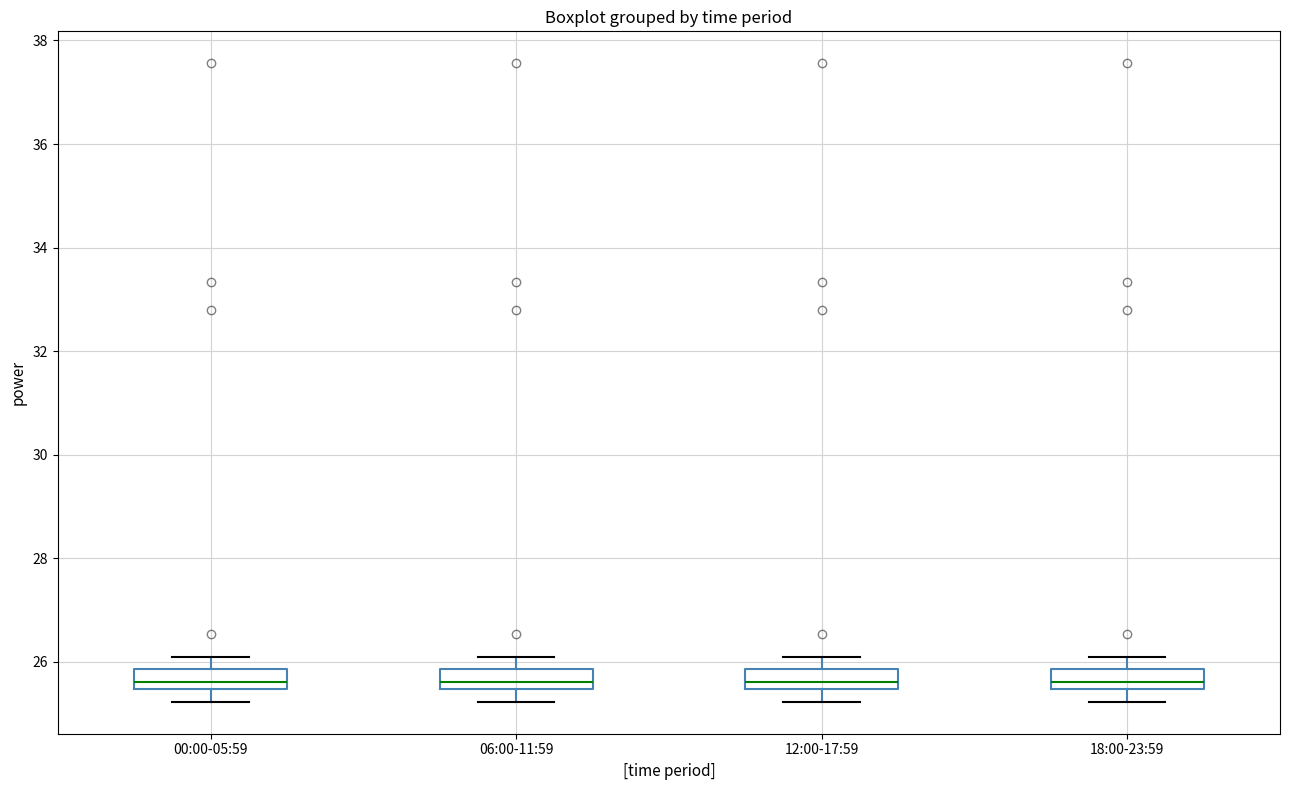

Reading left to right, transcribe this box plot: for each box, give where its median line is, the range the box spans, and where its two whiskers end, as read against the y-axis. The values are not printed on the chart, so give them approximately, as read against the axis.

00:00-05:59: median 25.6, box 25.4 to 25.8, whiskers 25.2 to 26.2
06:00-11:59: median 25.6, box 25.4 to 25.8, whiskers 25.2 to 26.2
12:00-17:59: median 25.6, box 25.4 to 25.8, whiskers 25.2 to 26.2
18:00-23:59: median 25.6, box 25.4 to 25.8, whiskers 25.2 to 26.2